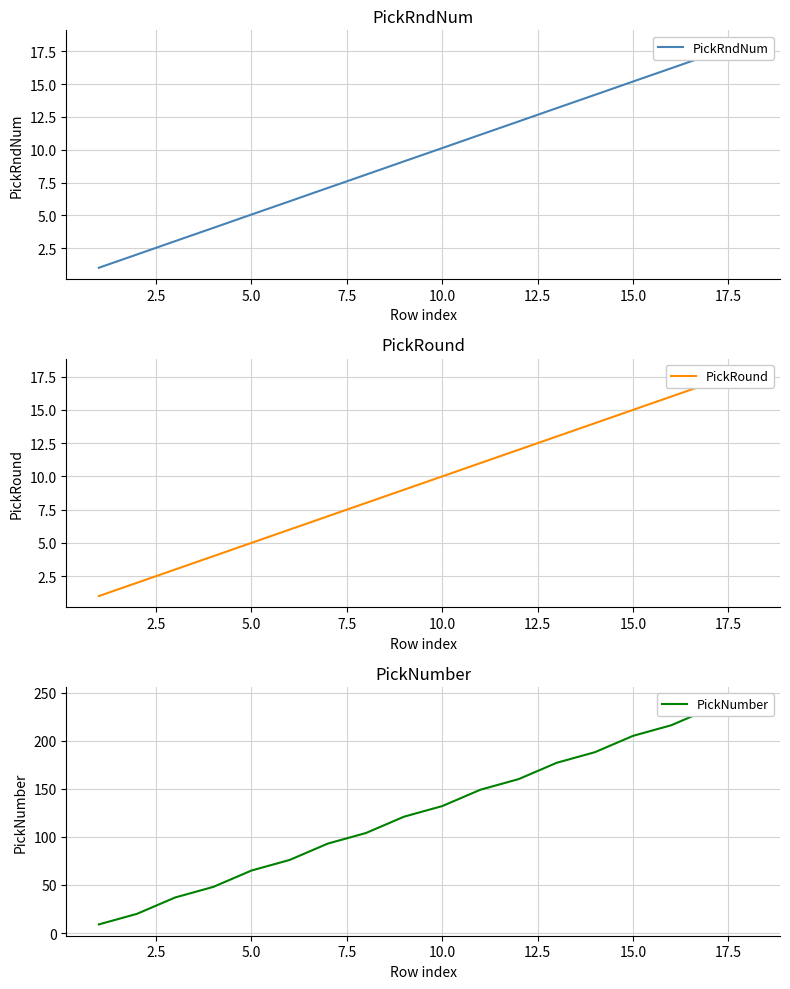

True or false: PickRound has a value of 23.8 at 16.

False